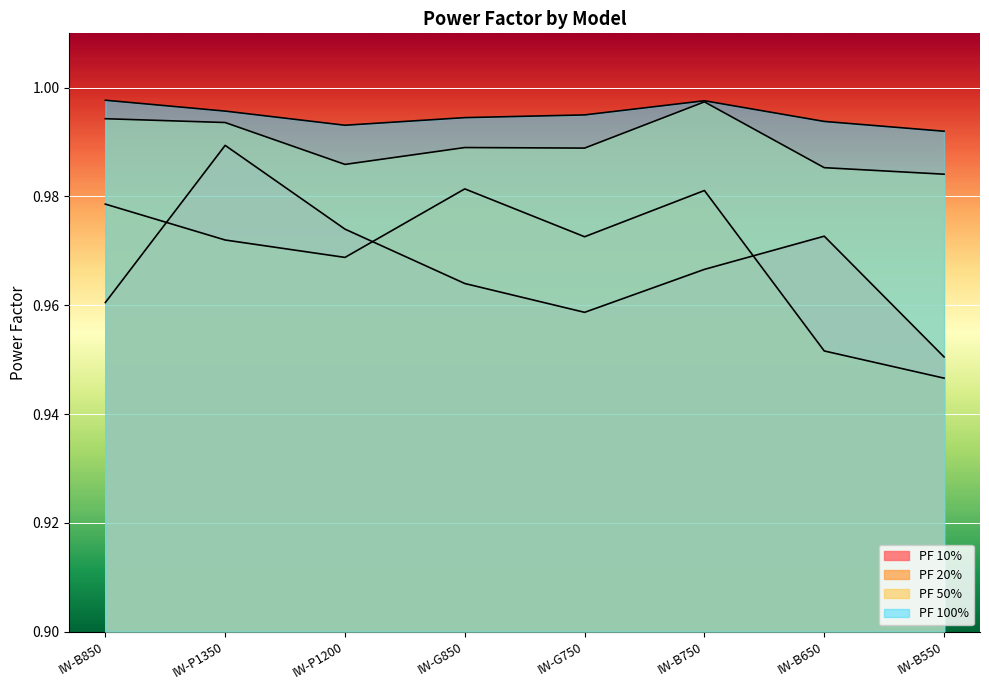

How many lines are shown in the chart?

4